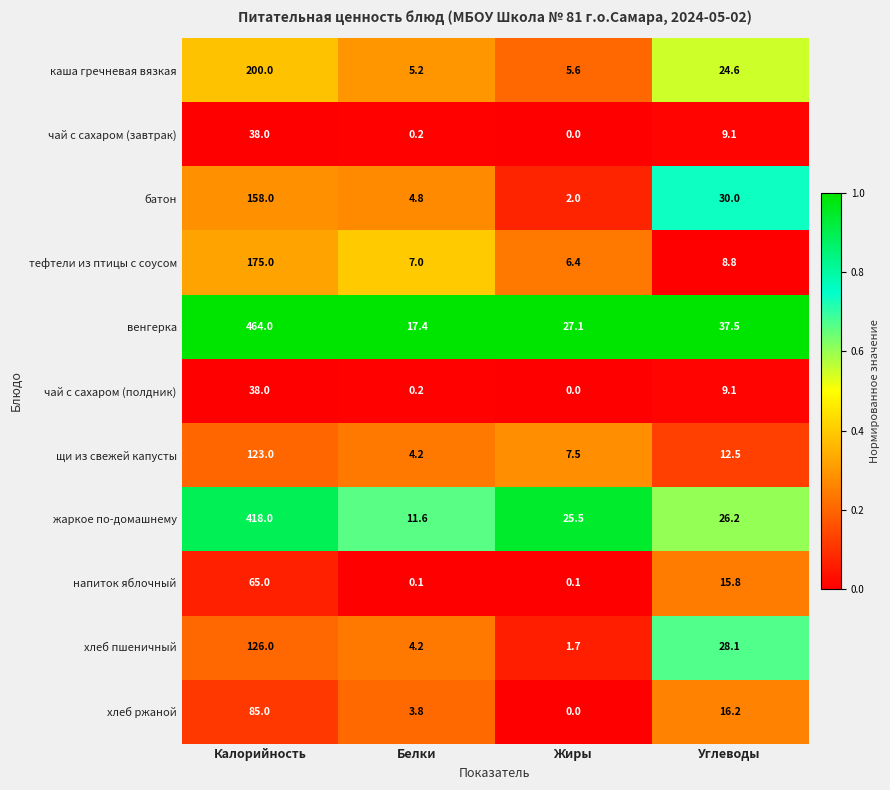

At which category does the chart reach its peak across all series?

Калорийность